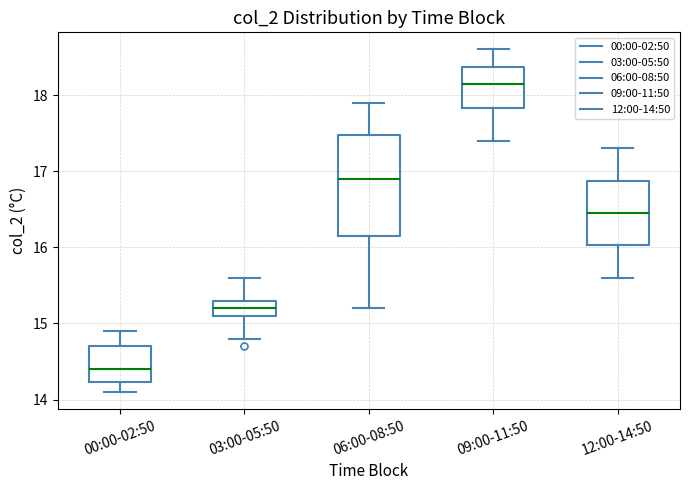

Reading left to right, transcribe this box plot: for each box, give where its median line is, the range the box spans, and where its two whiskers end, as read against the y-axis. The values are not printed on the chart, so give them approximately, as read against the axis.

00:00-02:50: median 14.4, box 14.2 to 14.7, whiskers 14.1 to 14.9
03:00-05:50: median 15.2, box 15.1 to 15.3, whiskers 14.8 to 15.6
06:00-08:50: median 16.9, box 16.2 to 17.5, whiskers 15.2 to 17.9
09:00-11:50: median 18.2, box 17.8 to 18.4, whiskers 17.4 to 18.6
12:00-14:50: median 16.5, box 16.0 to 16.9, whiskers 15.6 to 17.3